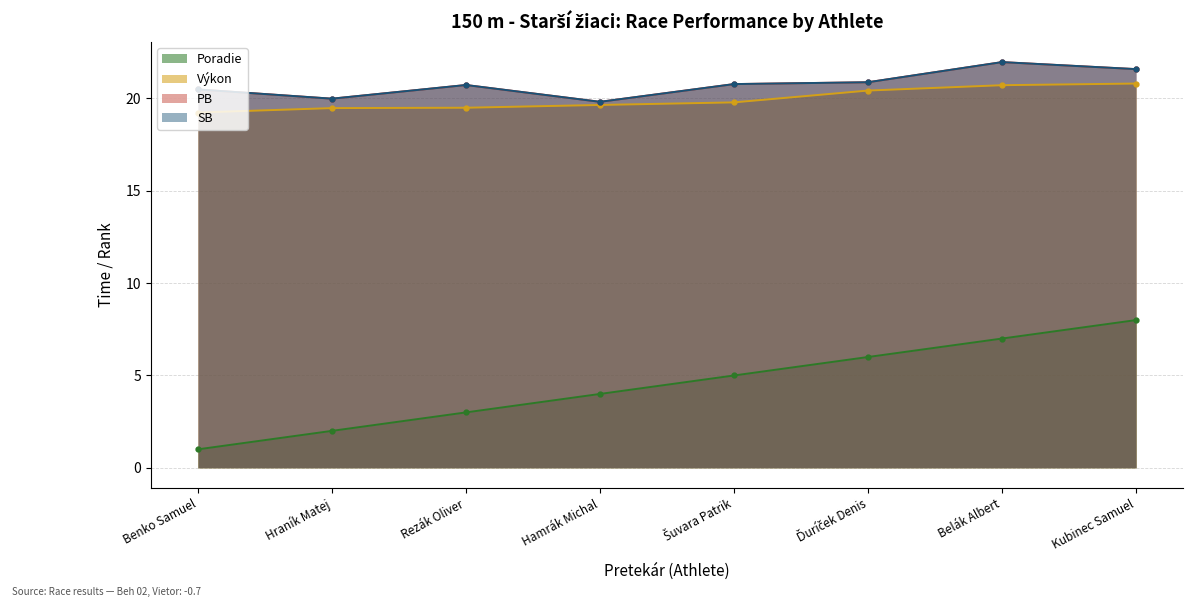

True or false: Výkon and PB intersect in this chart.

False